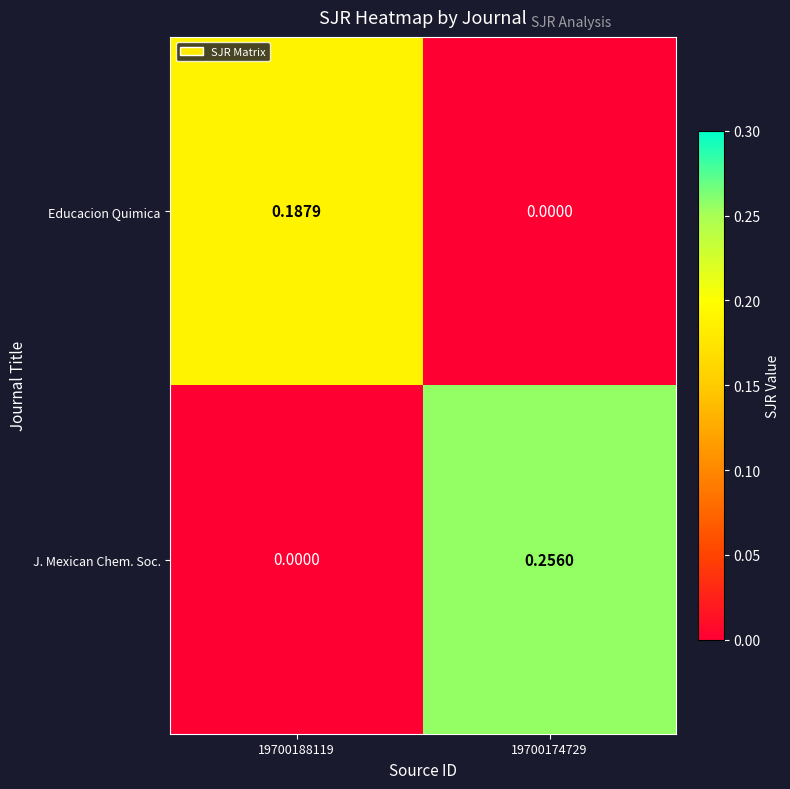

How many distinct data groups are displayed?

2